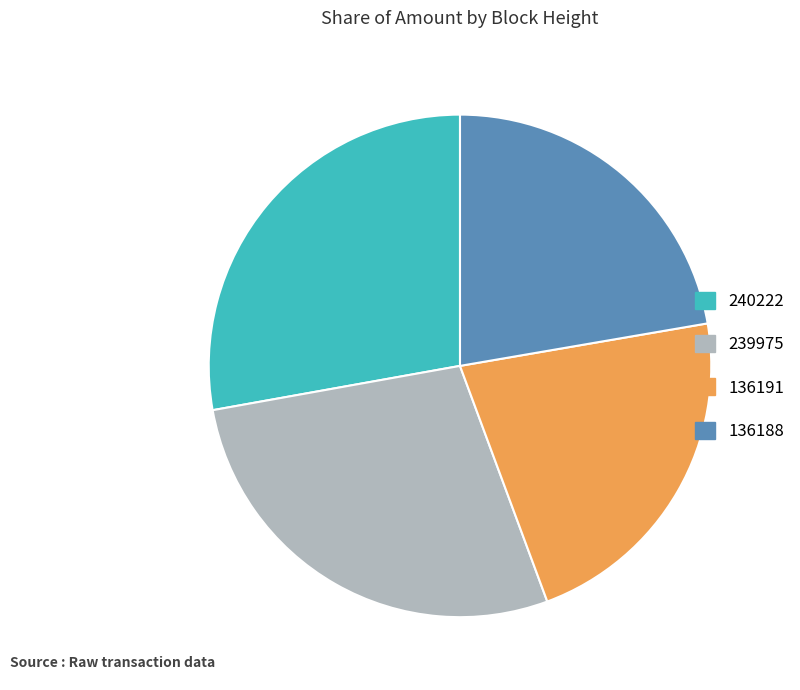

How many slices are in this pie chart?

4